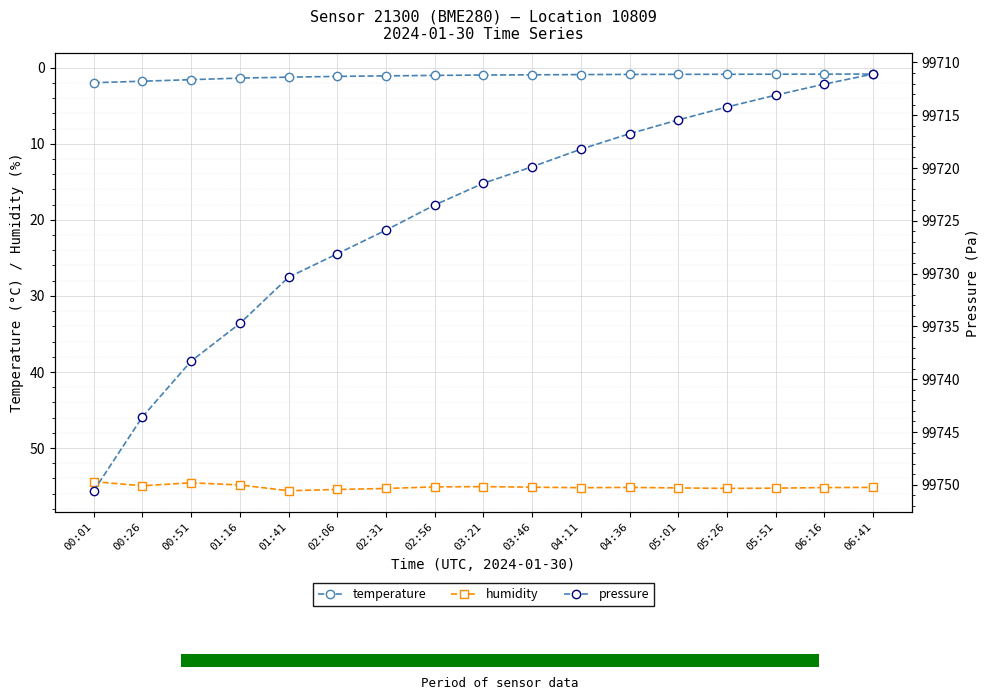

Reading left to right, what are all the values shown in this chart?

temperature: 00:01=2.0	00:26=1.8	00:51=1.6	01:16=1.4	01:41=1.2	02:06=1.1	02:31=1.1	02:56=1.0	03:21=1.0	03:46=0.9	04:11=0.9	04:36=0.9	05:01=0.9	05:26=0.9	05:51=0.9	06:16=0.8	06:41=0.8
humidity: 00:01=54.4	00:26=55.0	00:51=54.6	01:16=54.9	01:41=55.6	02:06=55.5	02:31=55.3	02:56=55.1	03:21=55.1	03:46=55.1	04:11=55.2	04:36=55.2	05:01=55.2	05:26=55.3	05:51=55.3	06:16=55.2	06:41=55.2
pressure: 00:01=99750.6	00:26=99743.6	00:51=99738.3	01:16=99734.7	01:41=99730.3	02:06=99728.1	02:31=99725.9	02:56=99723.5	03:21=99721.4	03:46=99719.9	04:11=99718.2	04:36=99716.8	05:01=99715.4	05:26=99714.2	05:51=99713.1	06:16=99712.1	06:41=99711.1